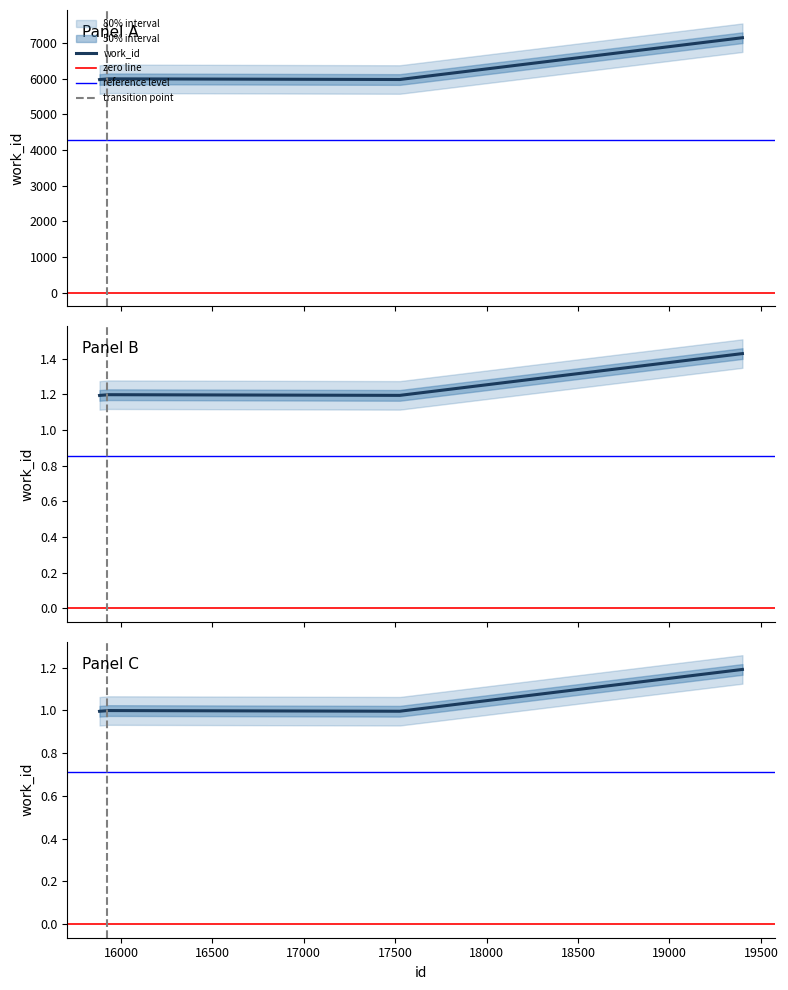

Reading left to right, list all the values displayed in this chart.

15883=1.0	15884=1.0	15923=1.0	15924=1.0	15925=1.0	15926=1.0	15927=1.0	15928=1.0	17525=1.0	19399=1.2